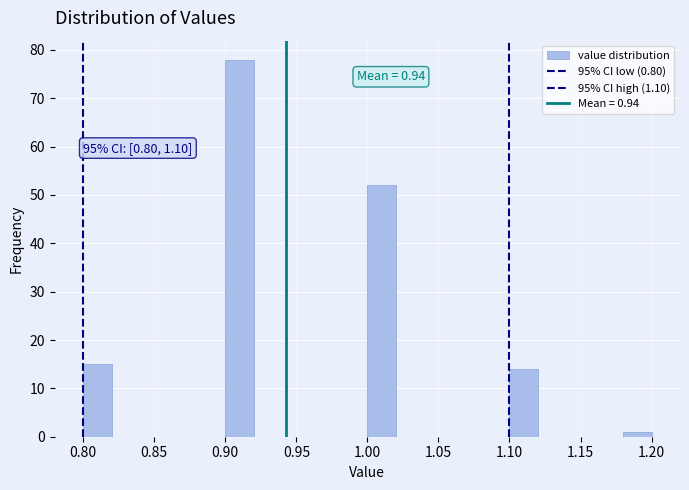

Over which range of the x-axis is the bar tallest?

0.90 to 0.92